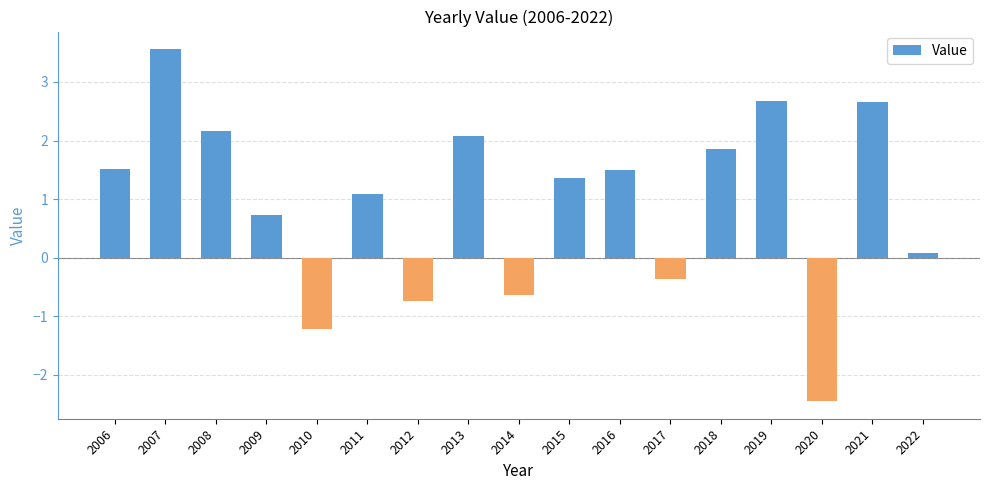

The chart shows a value of 3.2 at 2018. True or false?

False